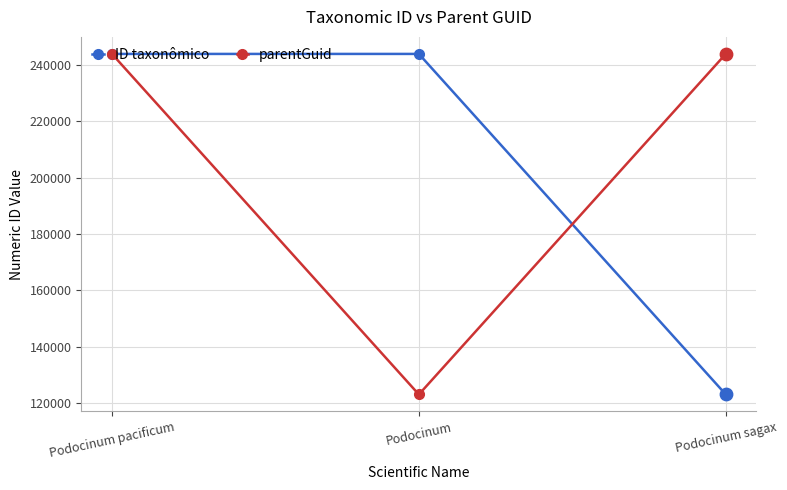

At which category is the sum across all series the highest?

Podocinum pacificum